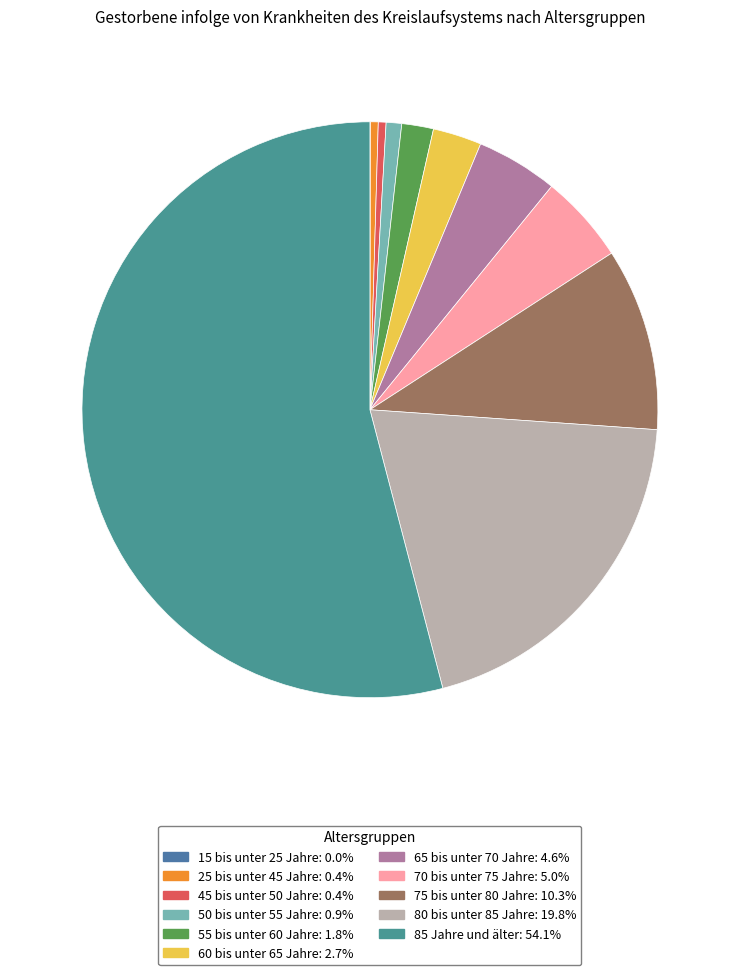

To the nearest percent, what is the difference between the 15 bis unter 25 Jahre and 65 bis unter 70 Jahre slice percentages?

5%